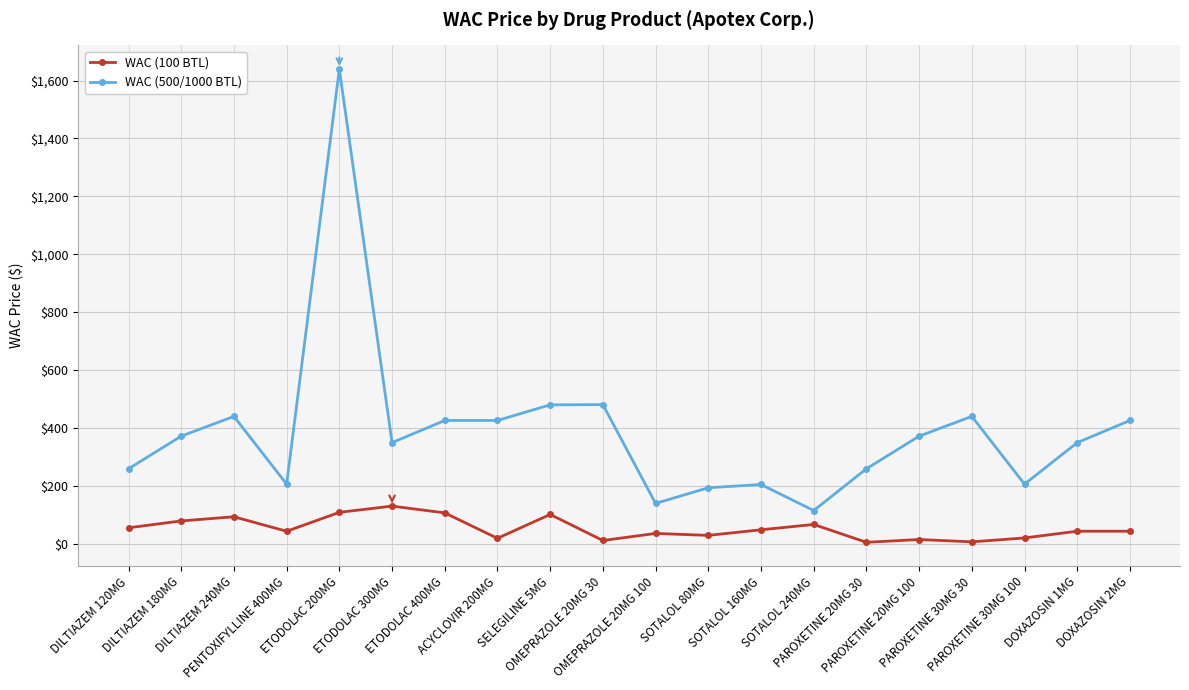

True or false: WAC (100 BTL) and WAC (500/1000 BTL) intersect in this chart.

False